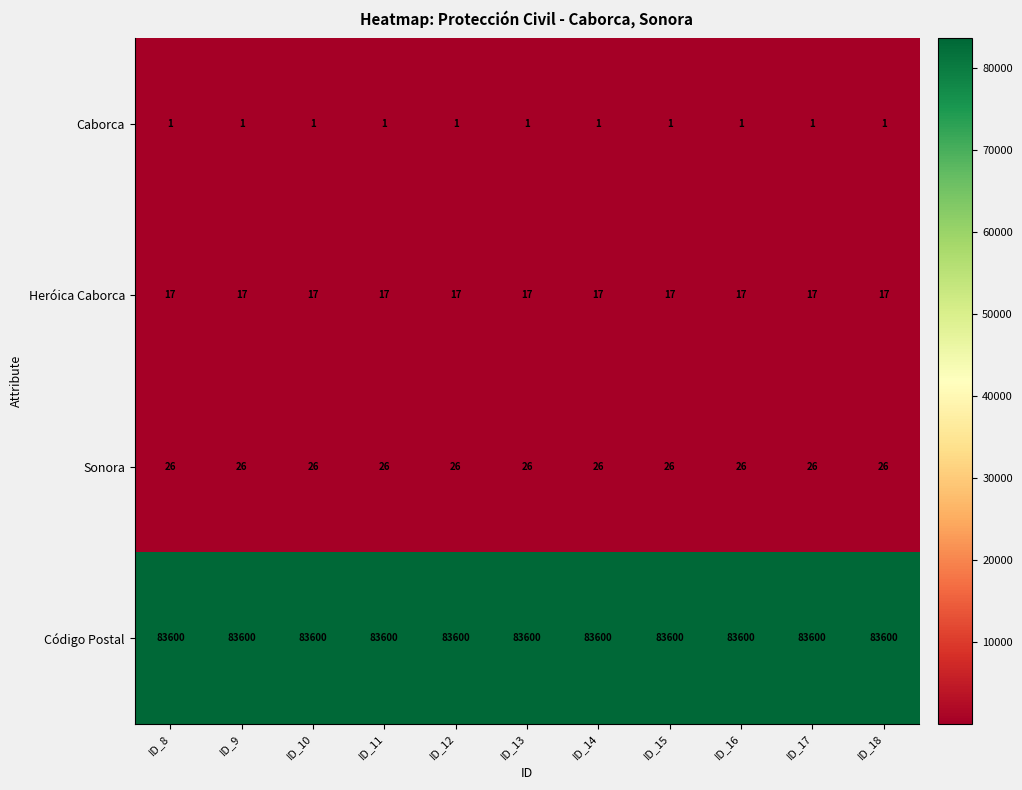

What is the lowest value of the Sonora series?

26